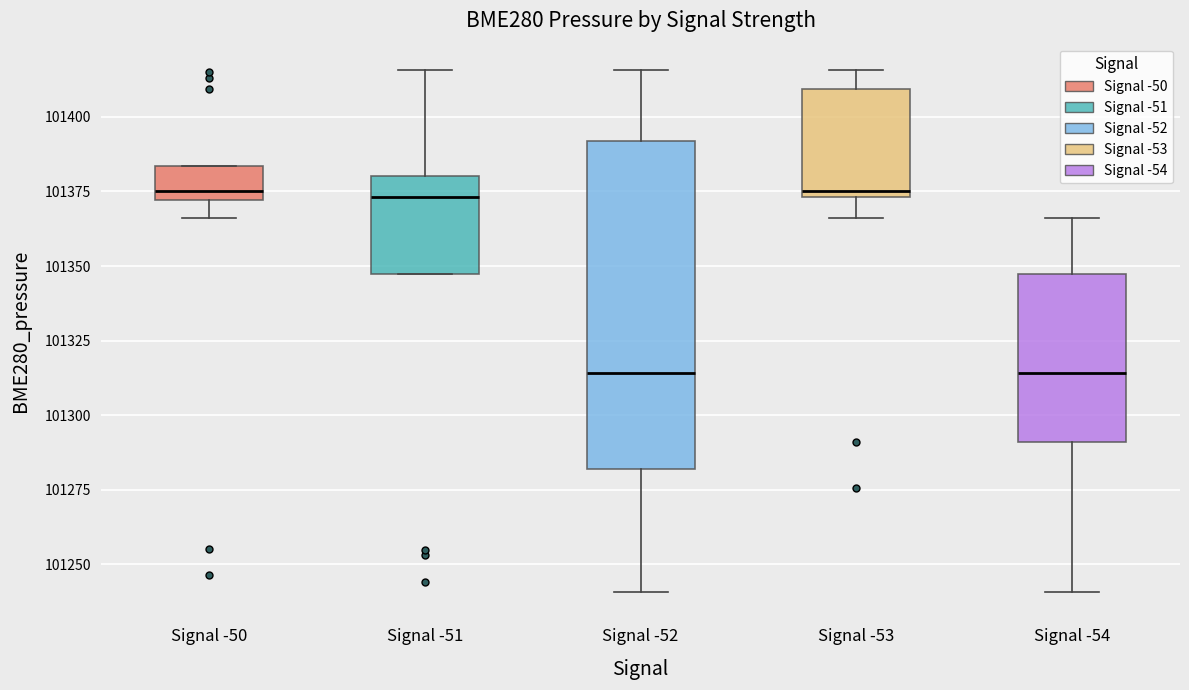

Comparing the boxes themselves (not the whiskers), which one is the tallest?

Signal -52